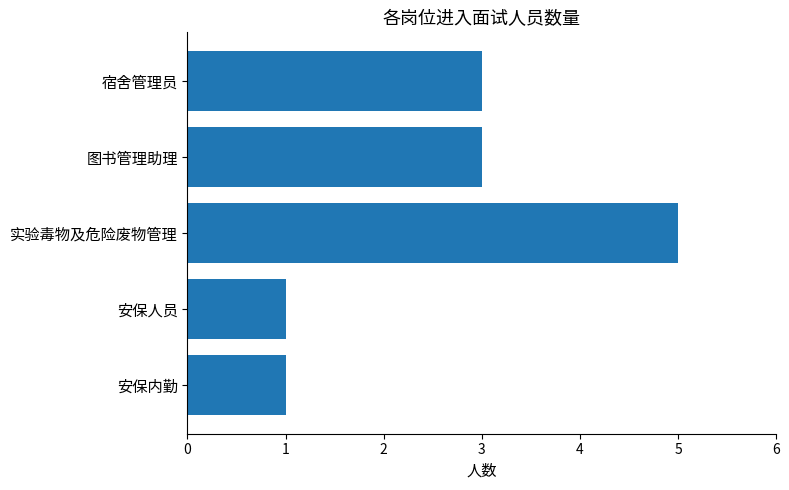

How many values are below 3?

2